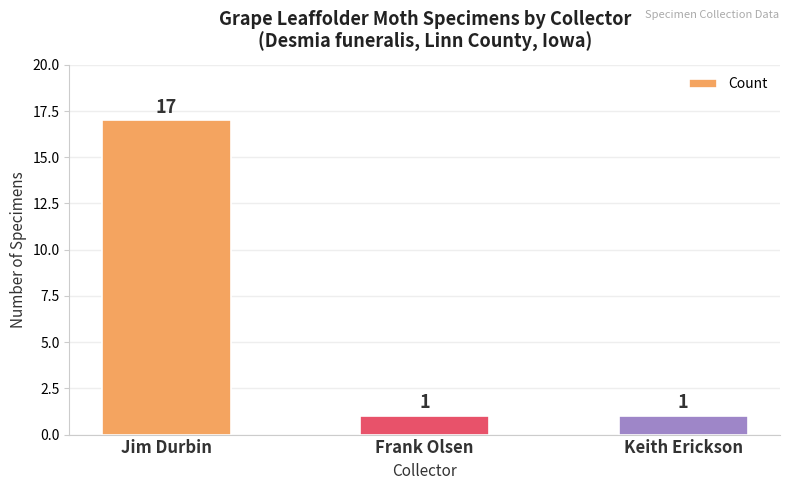

At which category does the chart reach its peak across all series?

Jim Durbin